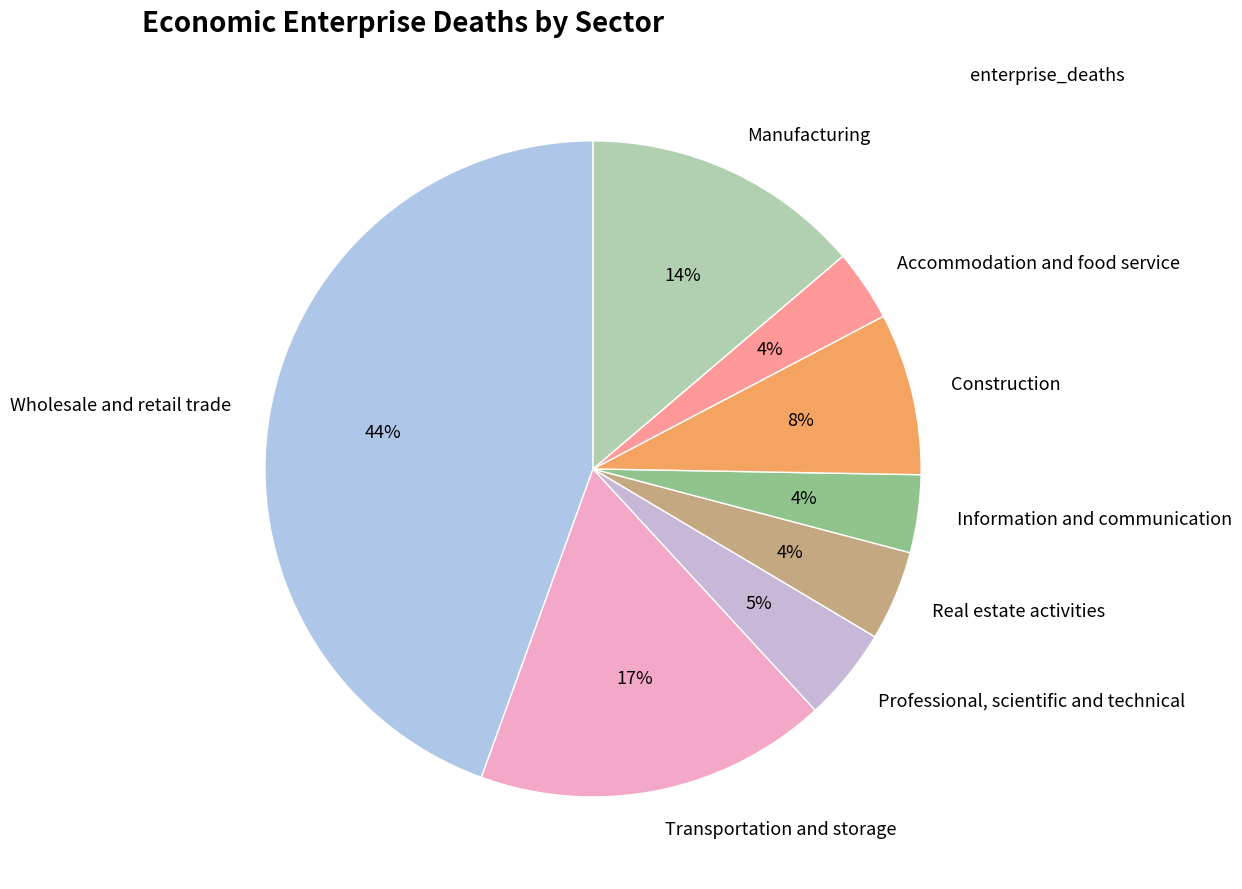

Which slice is the largest?

Wholesale and retail trade